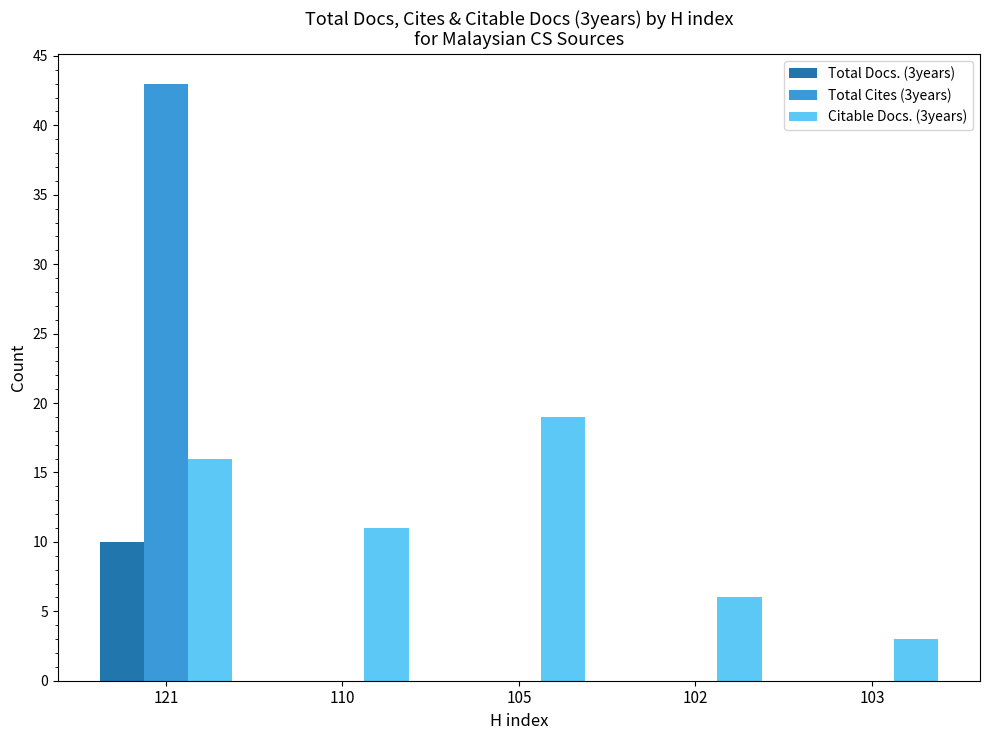

Is the value of Total Cites (3years) at 105 greater than the value of Citable Docs. (3years) at 110?

No